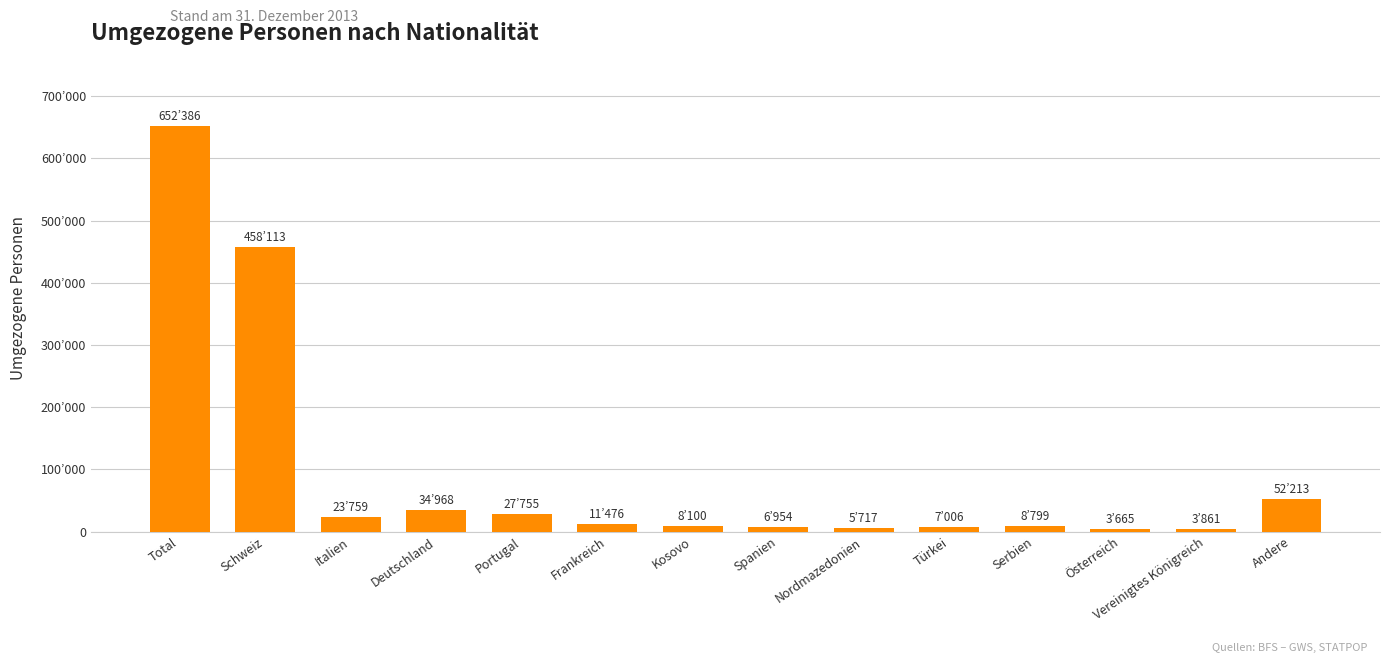

Does the chart contain any negative values?

No